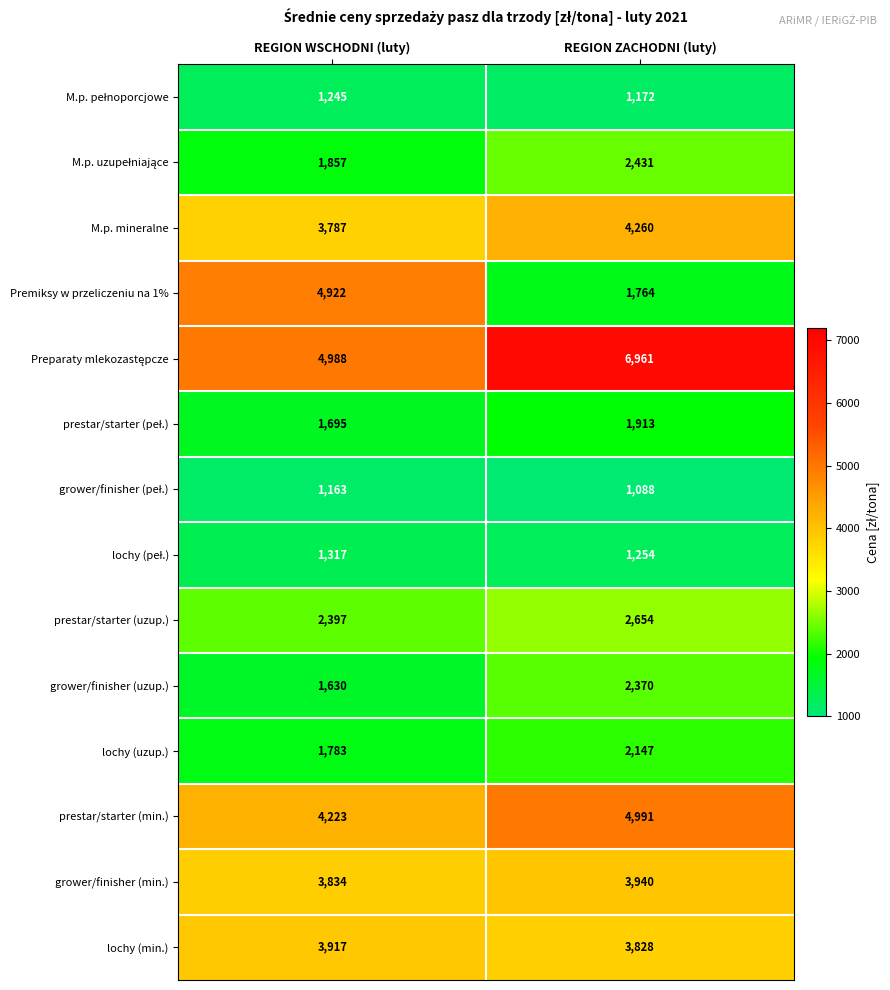

Count the number of data series in this chart.

14